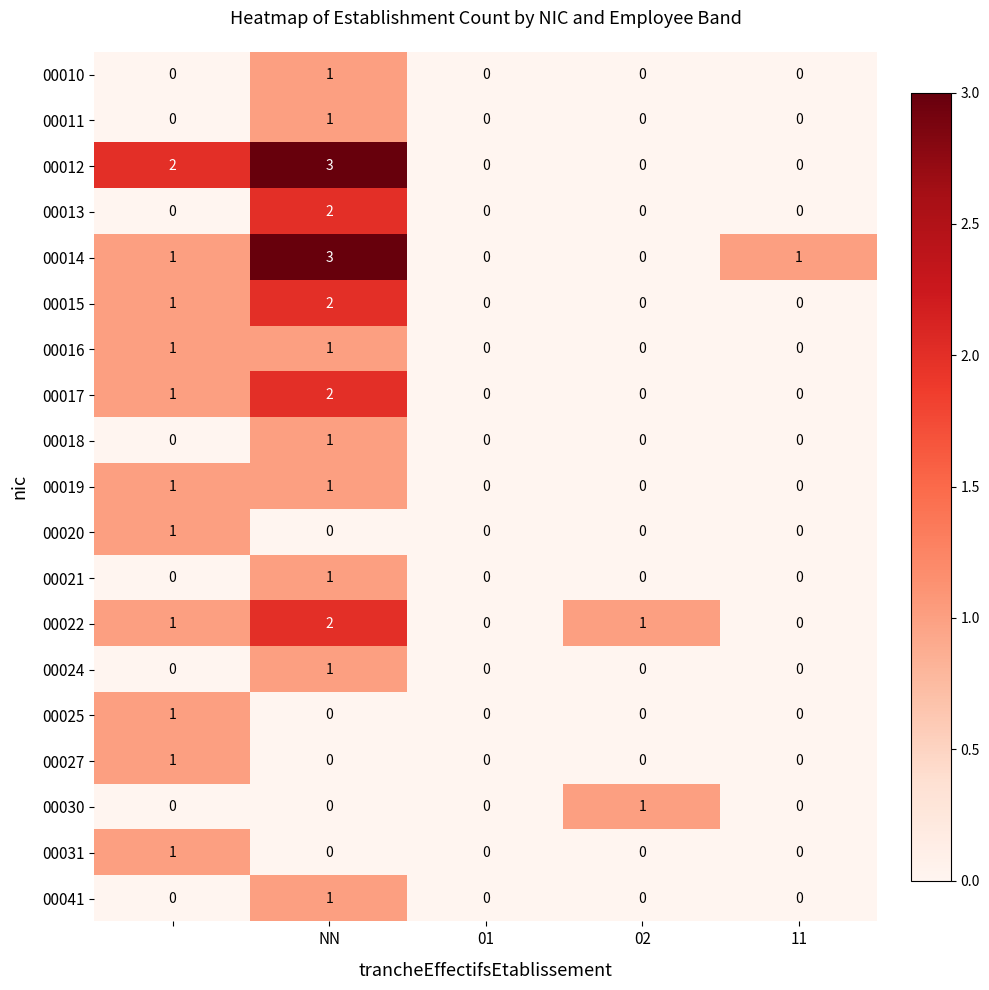

What is the maximum value for 00014?

3